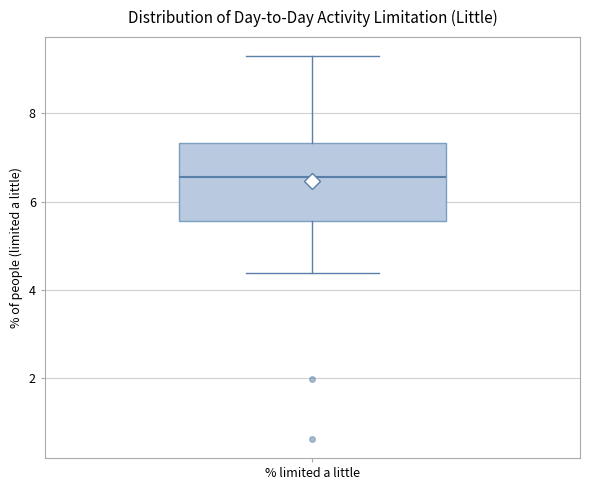

Where does the lower whisker of the box for % limited a little end on the y-axis? The values are not printed on the chart, so give them approximately, as read against the axis.

4.4